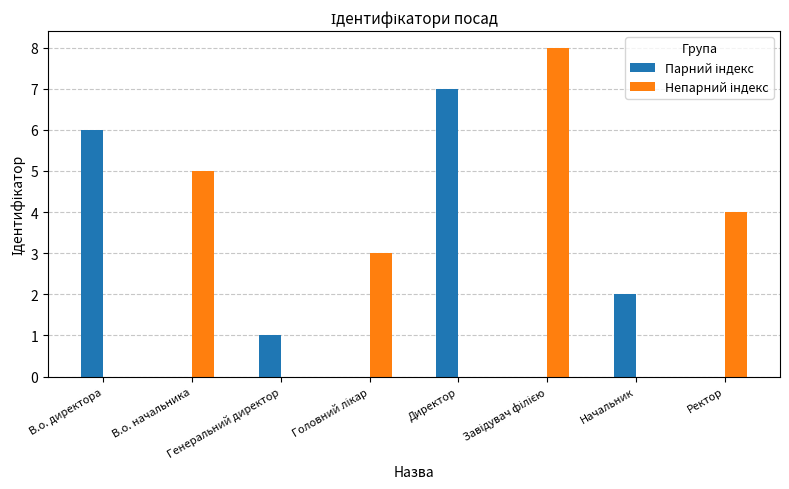

The value of Непарний індекс at Головний лікар is 3. True or false?

True